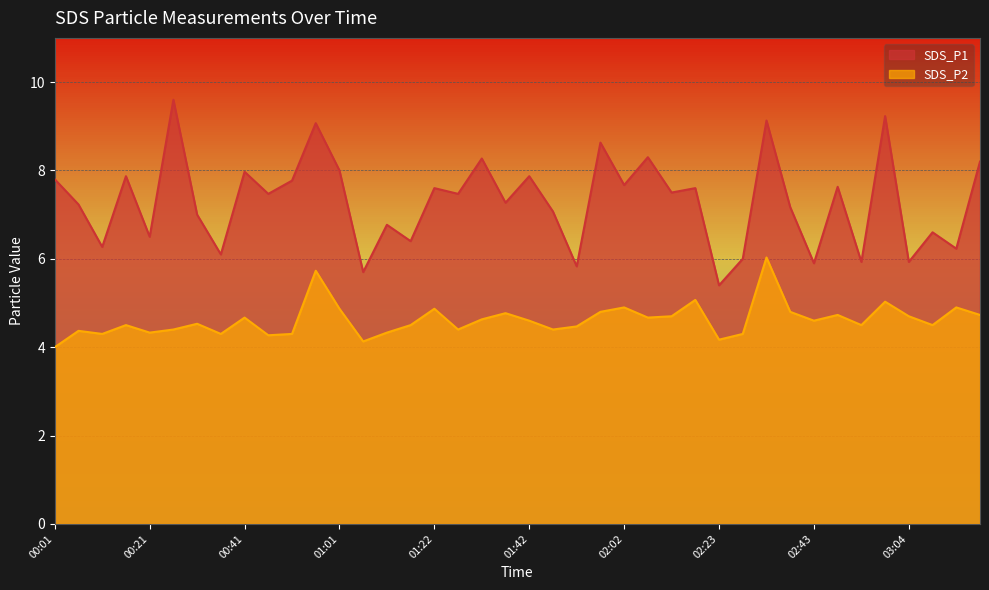

In SDS_P2, how many points are lower than both neighbors (excluding endpoints)?

12